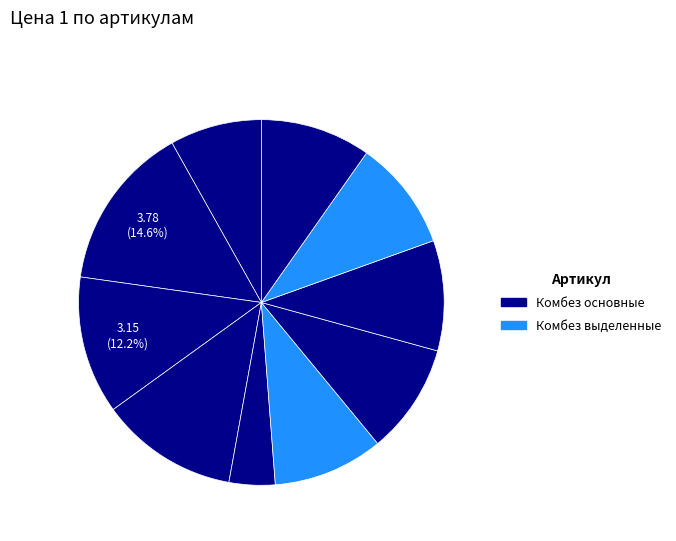

Which category has the smallest portion of the pie?

200091